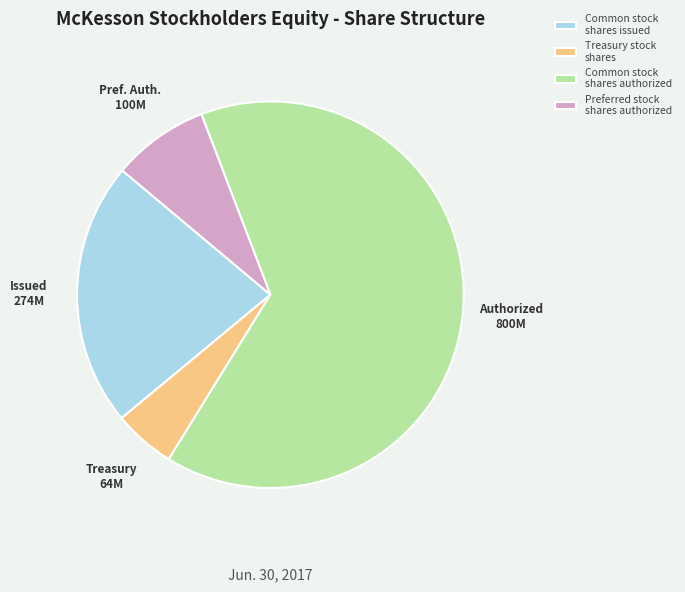

How many slices are in this pie chart?

4